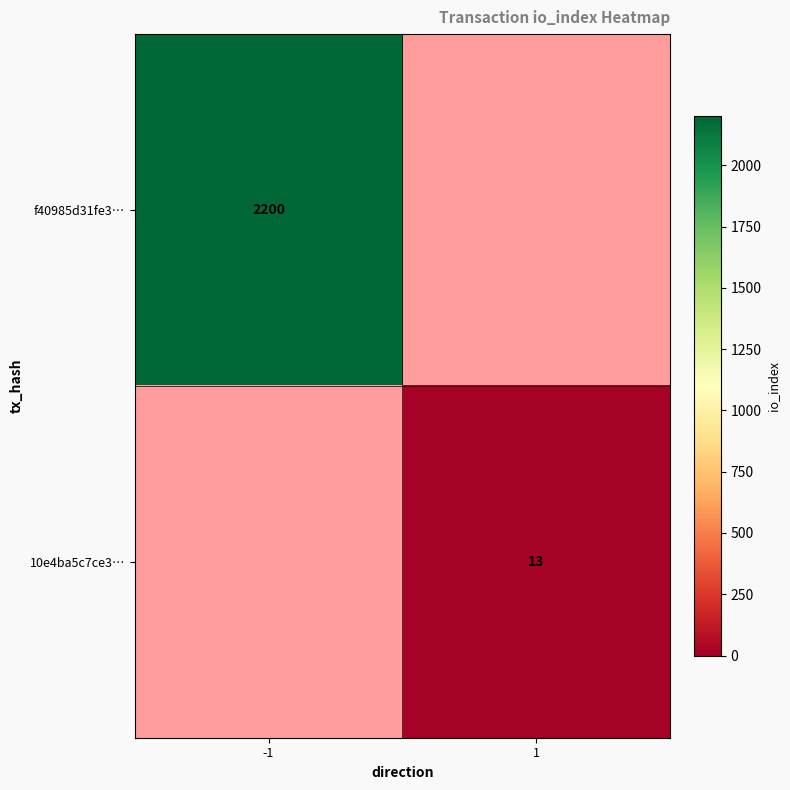

True or false: 10e4ba5c7ce3… has a value of 8 at 1.

False